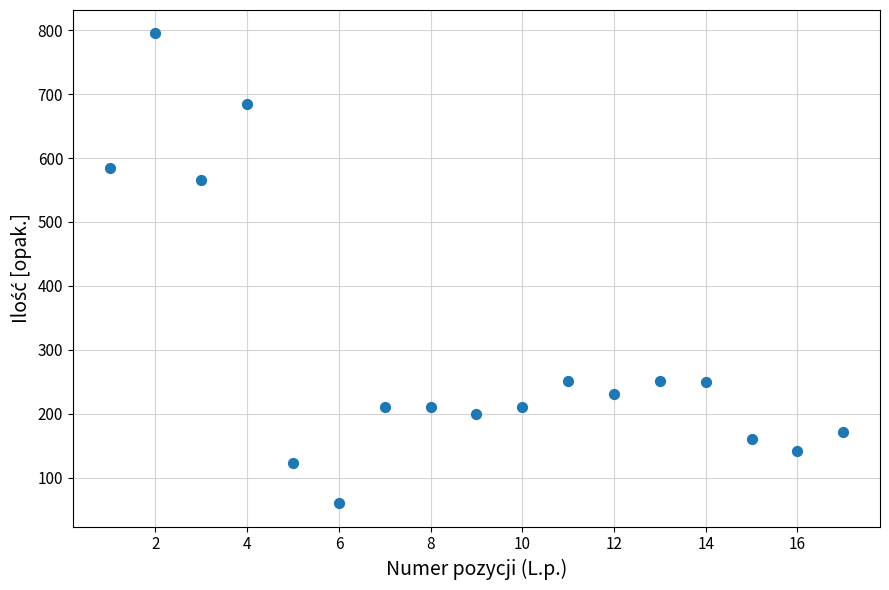

What Y value in the scatter plot is closest to 427?

565